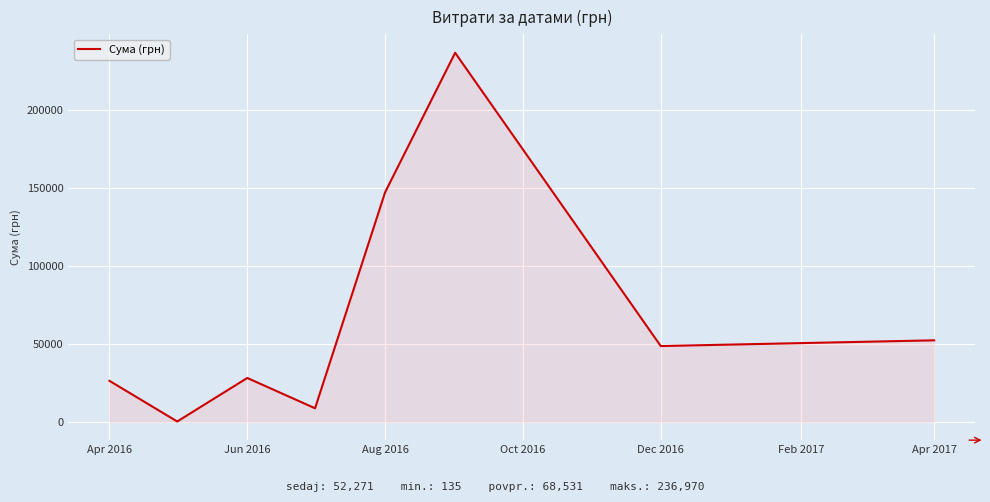

True or false: there are more than 2 points higher than both neighbors.

False